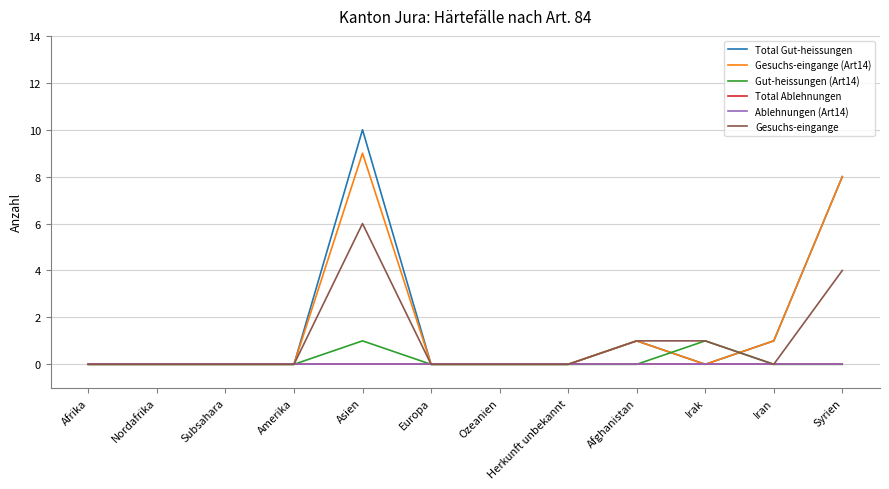

What is the difference between the highest and lowest values at Syrien?

8